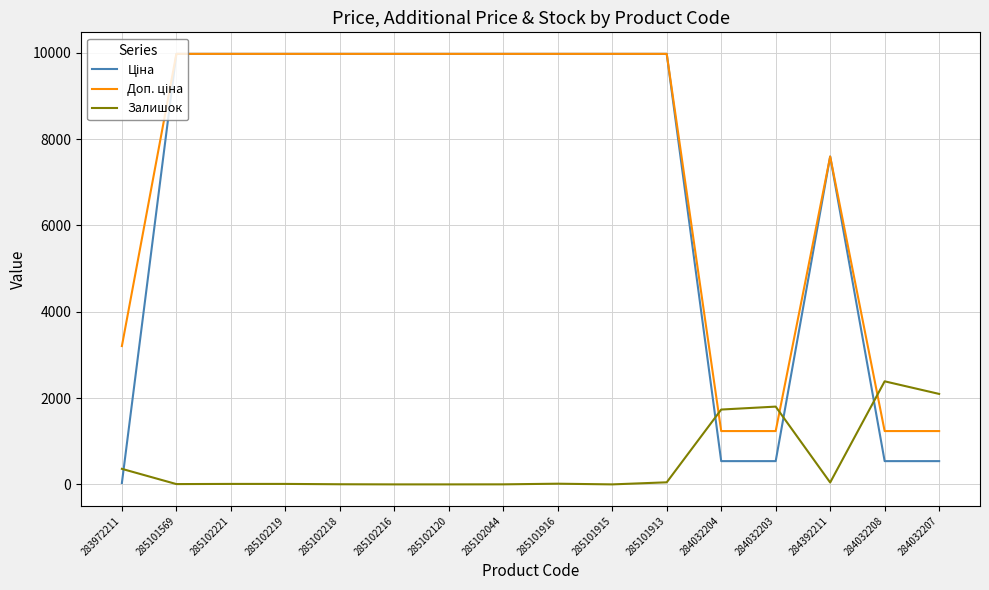

What is the total value across all series at 284032207?

3870.4